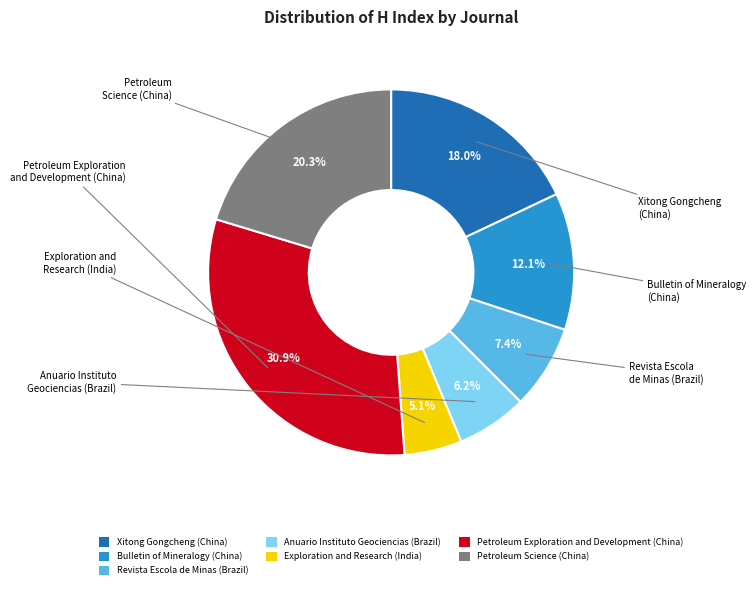

Which category has the smallest portion of the pie?

Exploration and Research (India)